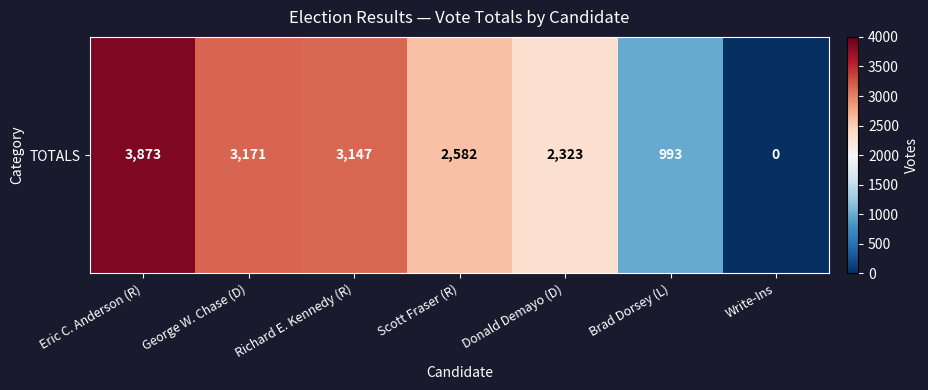

How many values are above zero?

6